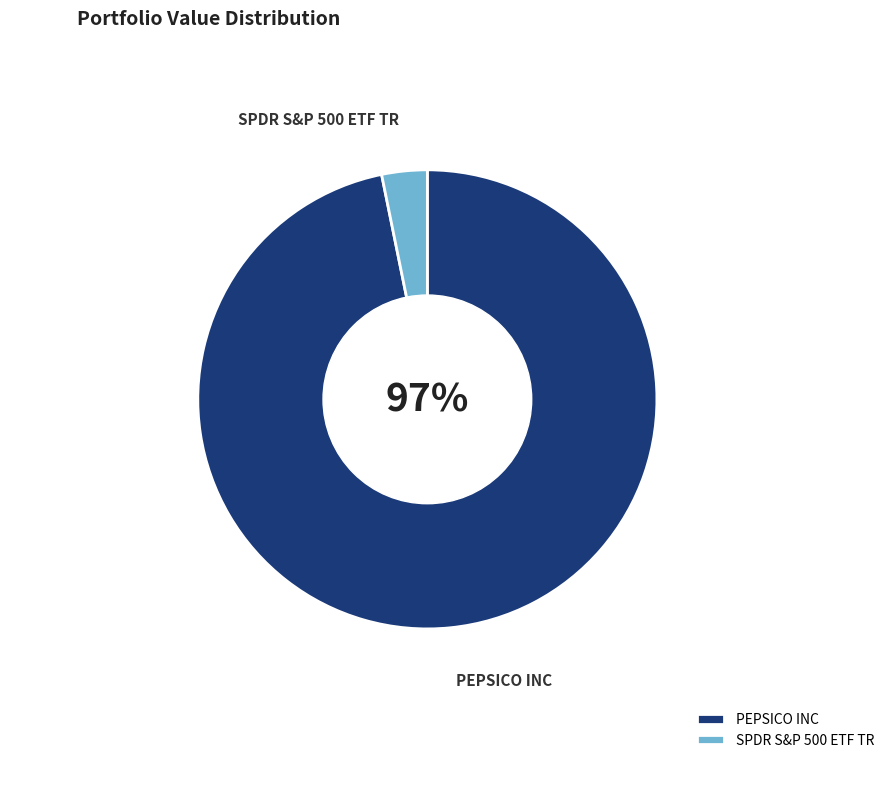

Count the number of slices in the pie.

2